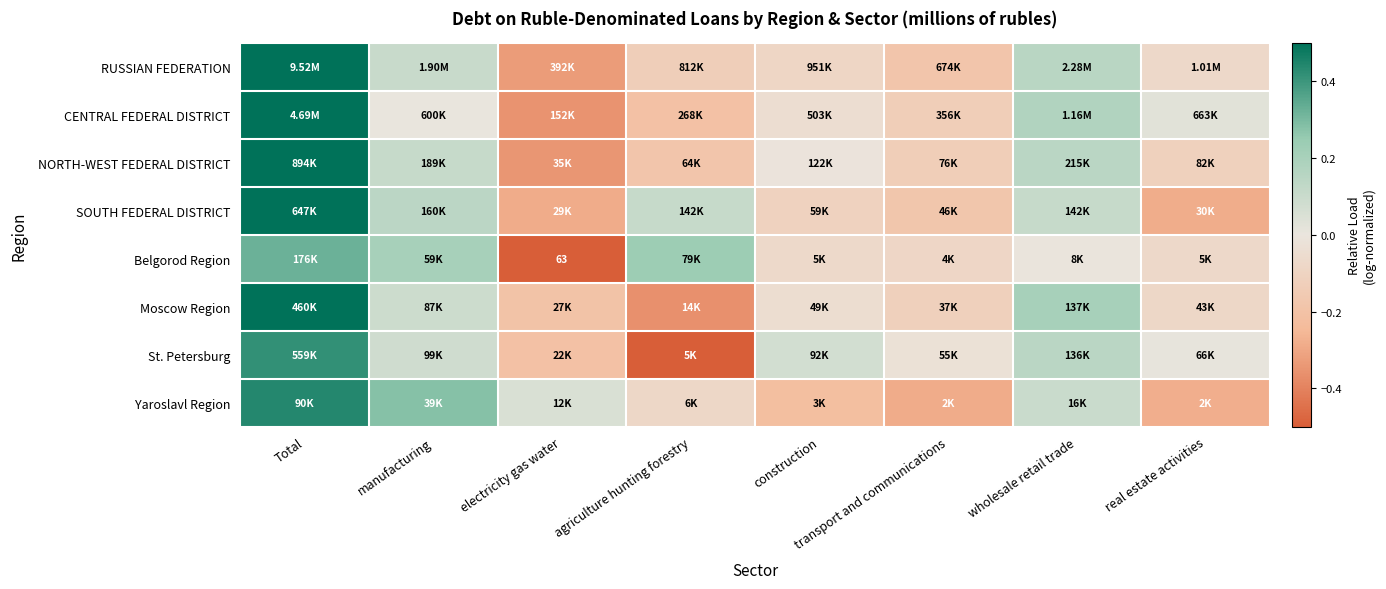

How many data points in NORTH-WEST FEDERAL DISTRICT are less than 0?

5